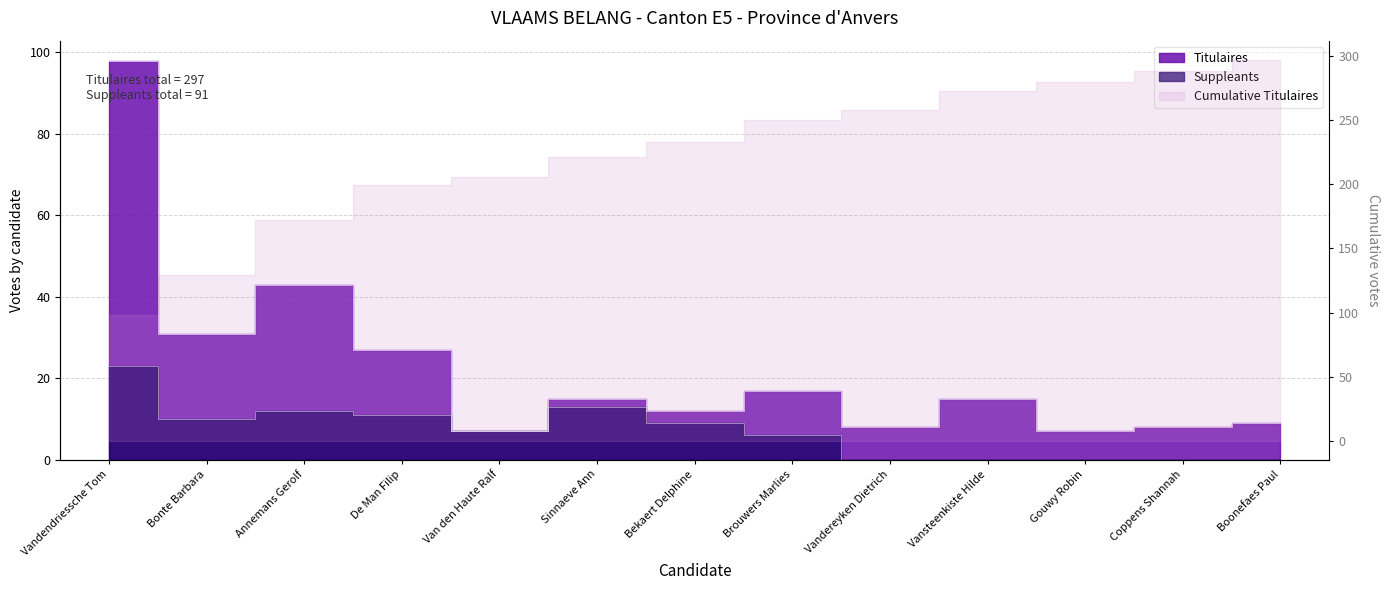

Which series has the widest spread of values?

Titulaires